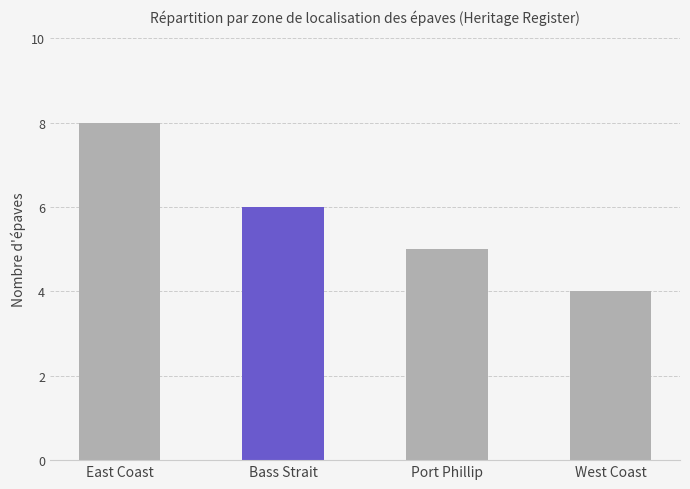

What is the maximum value shown in the chart?

8